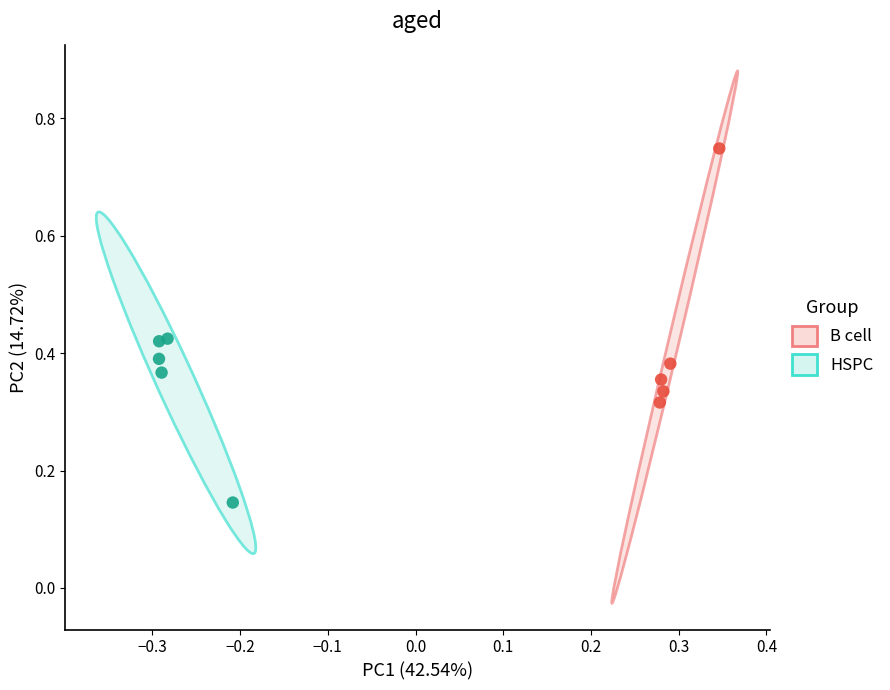

Which series reaches the maximum Y coordinate?

B cell